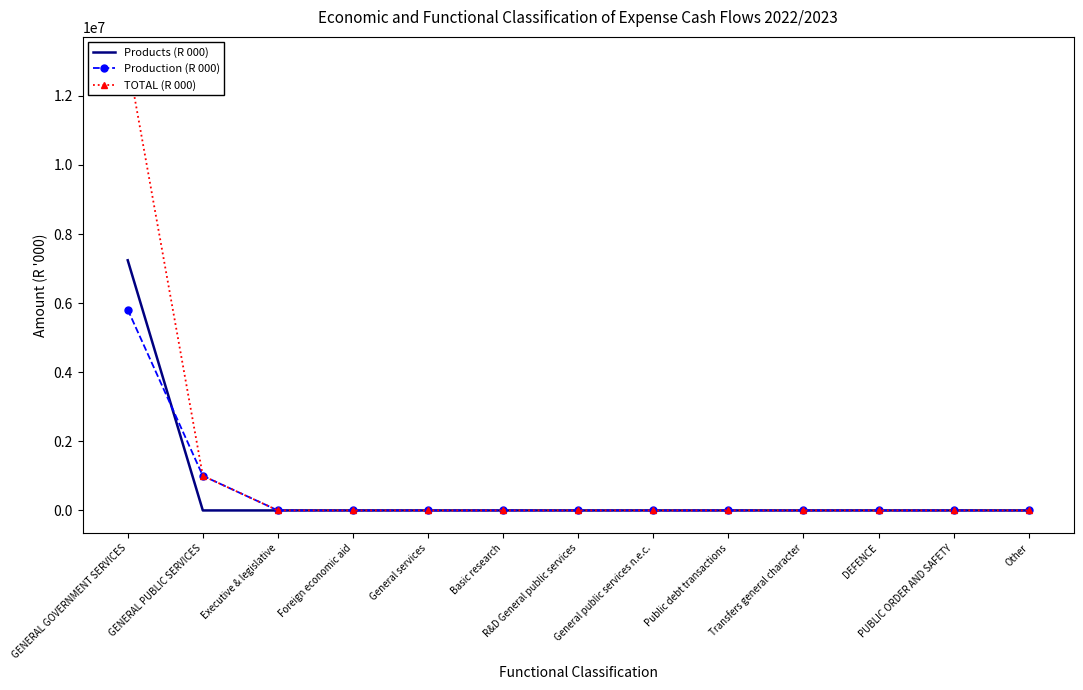

Which label corresponds to the smallest value in the chart?

GENERAL PUBLIC SERVICES